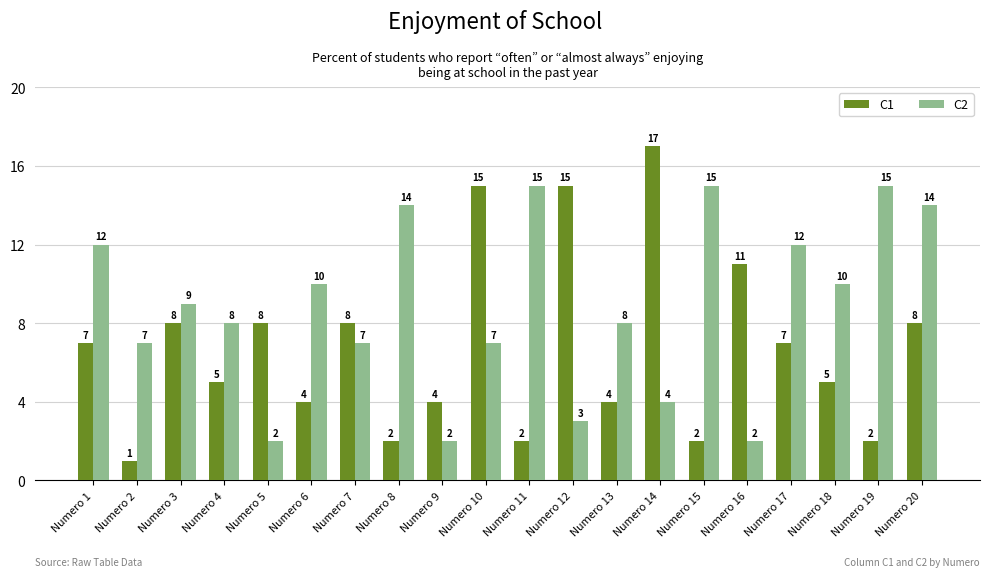

How many values in the C1 series are below 7?

10